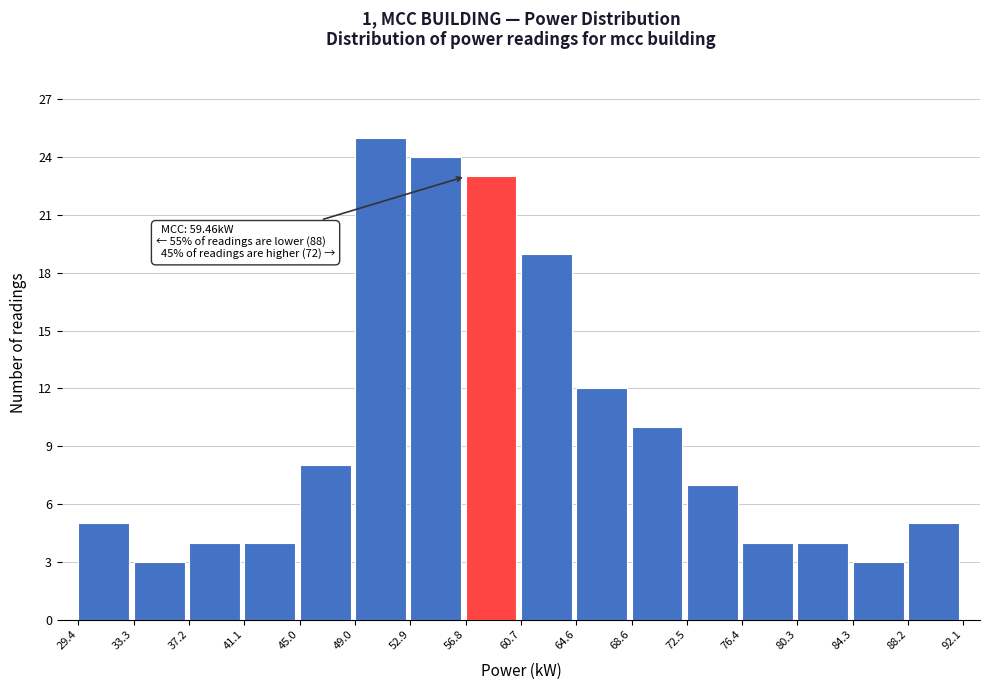

Which range on the x-axis has the tallest bar?

49.0 to 52.9